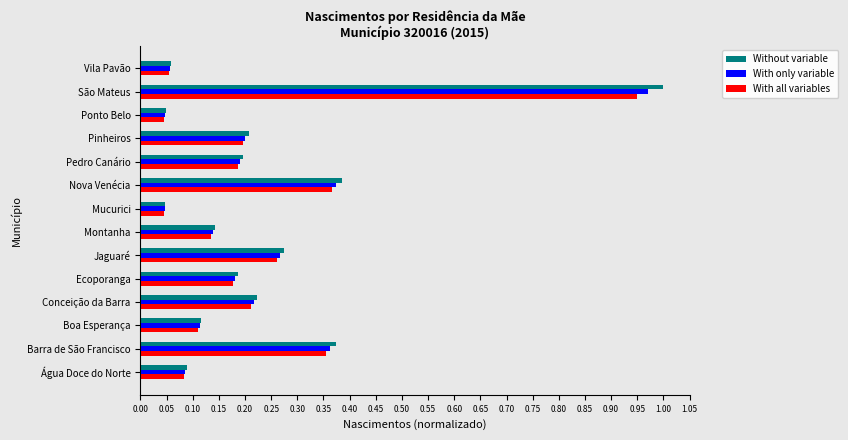

The value of Without variable at Pedro Canário is 0.1. True or false?

False